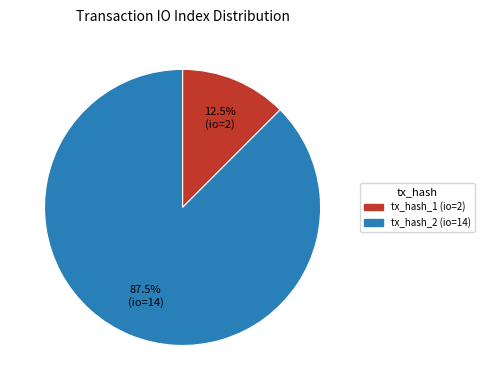

Which slice is the smallest?

tx_hash_1 (io=2)